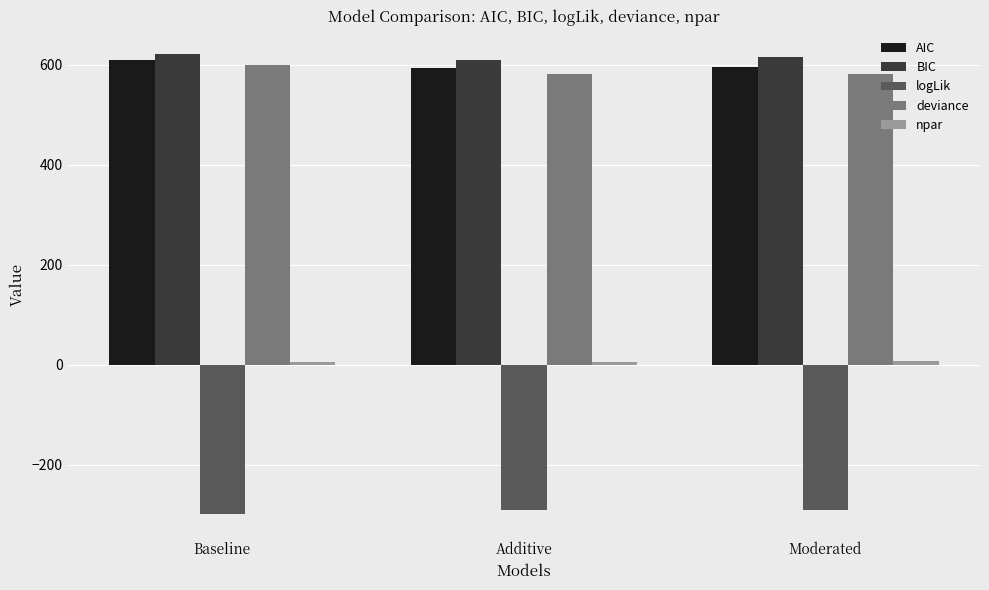

At how many categories does at least one series exceed 531?

3